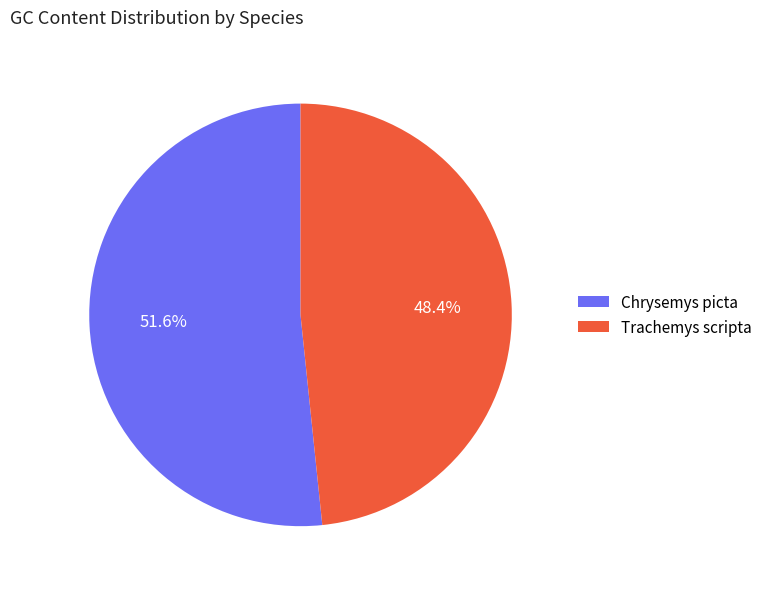

Which slice is the smallest?

Trachemys scripta